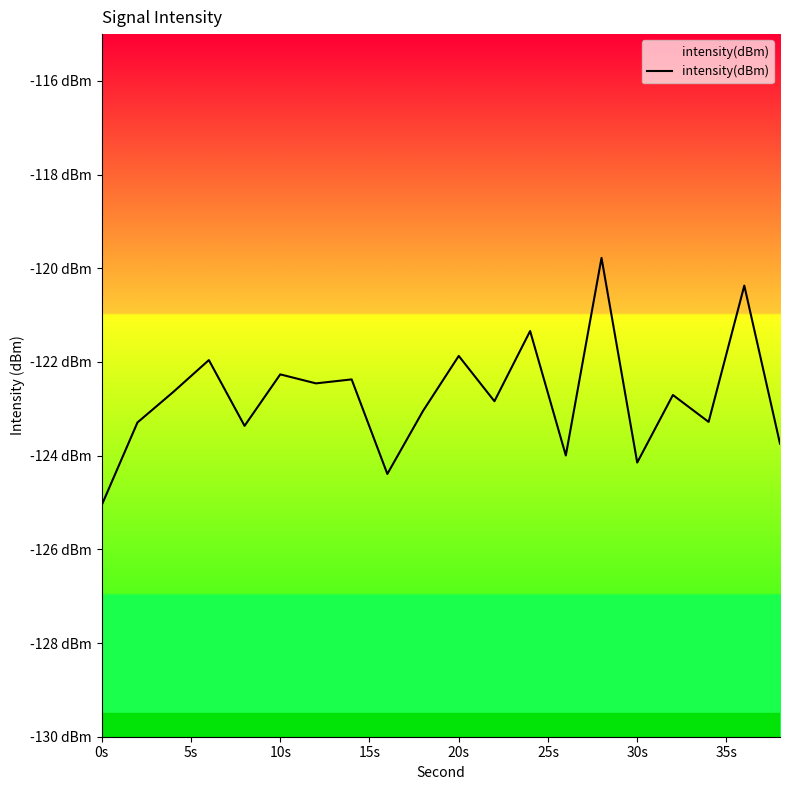

How many values are below -122?

15